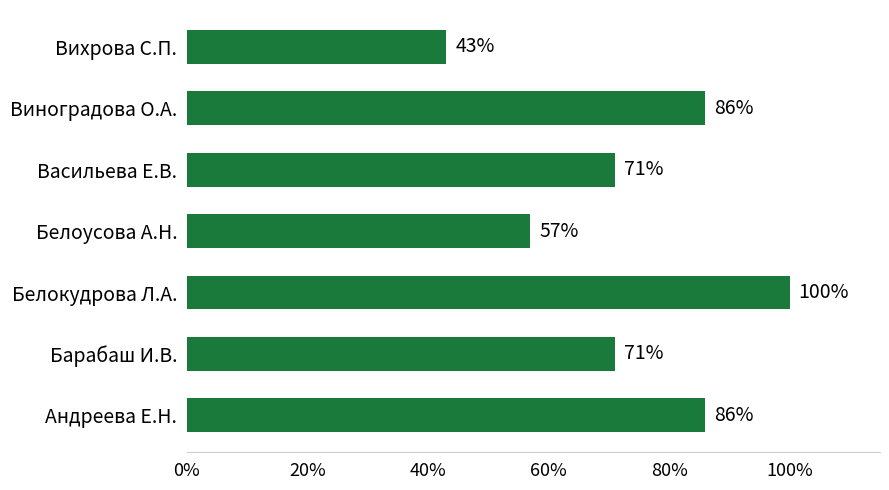

At which category does the chart reach its peak across all series?

Белокудрова Л.А.